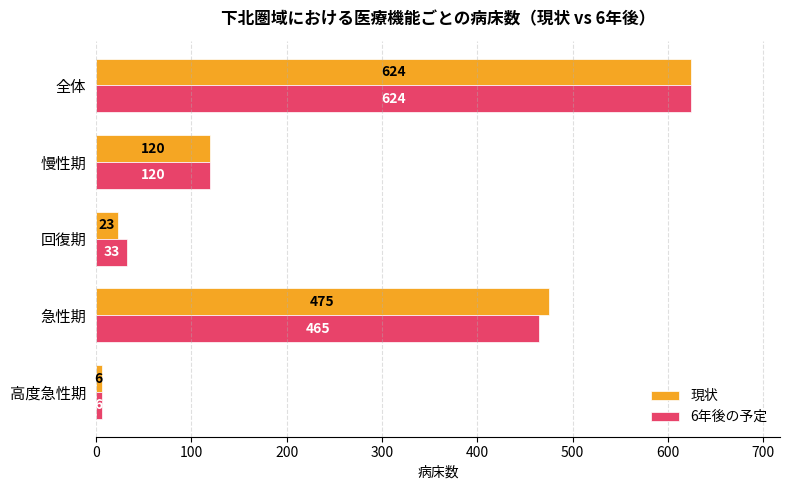

The value of 現状 at 全体 is 972. True or false?

False